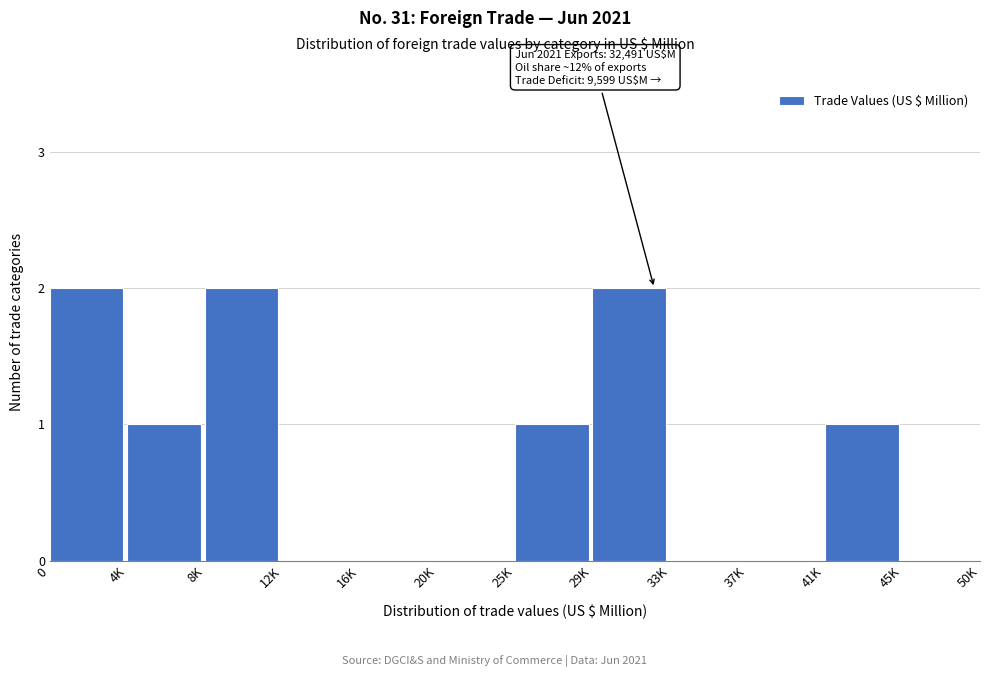

Reading left to right, transcribe all the data shown in this chart.

0=2	4K=1	8K=2	12K=0	16K=0	20K=0	25K=1	29K=2	33K=0	37K=0	41K=1	45K=0